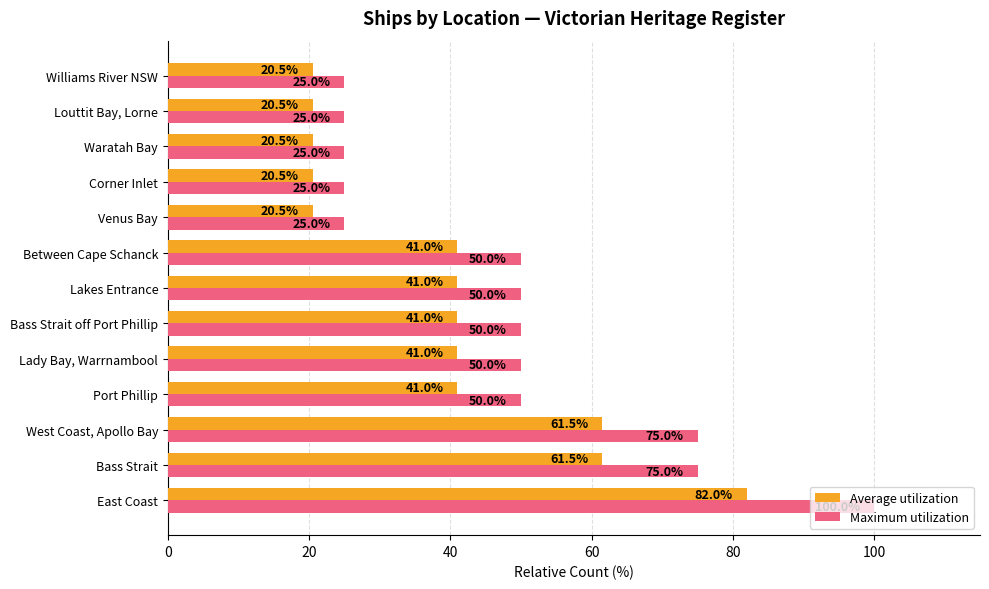

Rank the series by their maximum value, from highest to lowest.

Maximum utilization, Average utilization